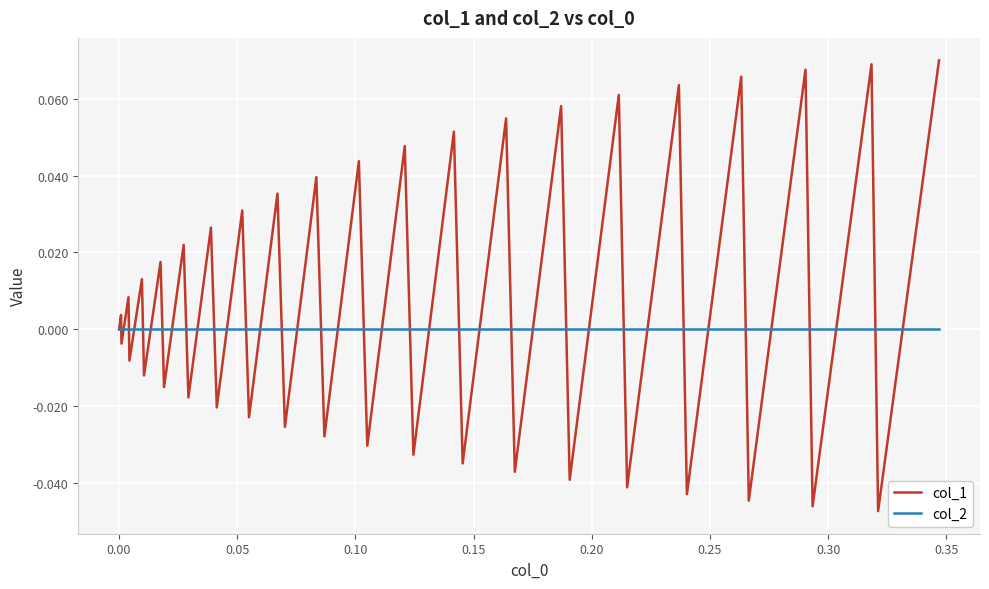

List the series in order of their peak value, lowest first.

col_2, col_1